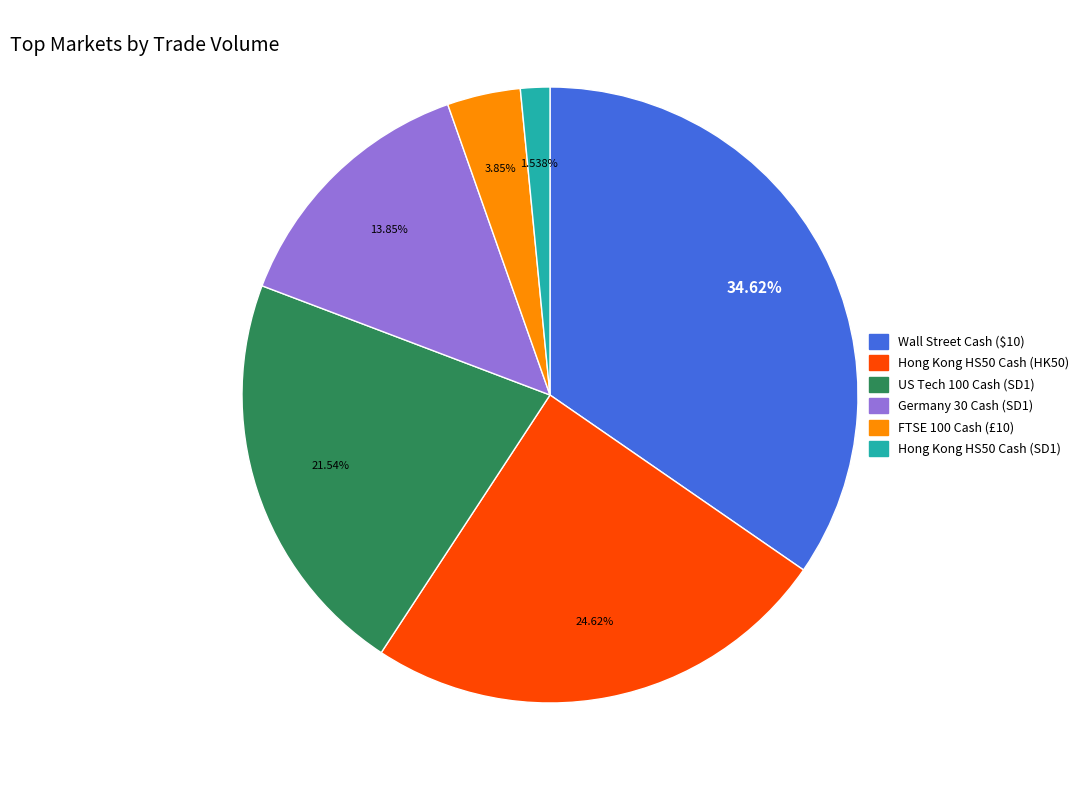

The Hong Kong HS50 Cash (HK50) slice represents 16% of the pie. True or false?

False